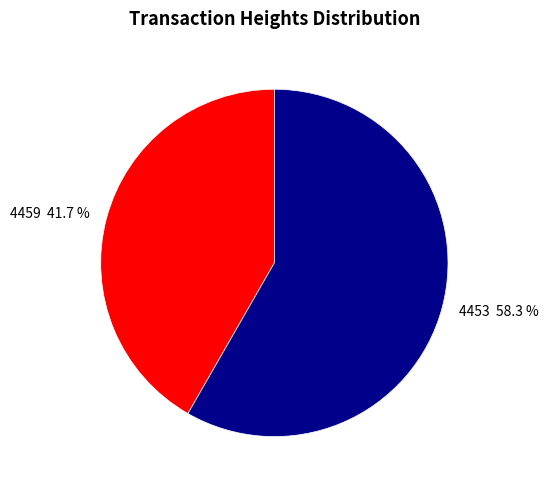

What percentage is the 4453 slice, to the nearest percent?

58%